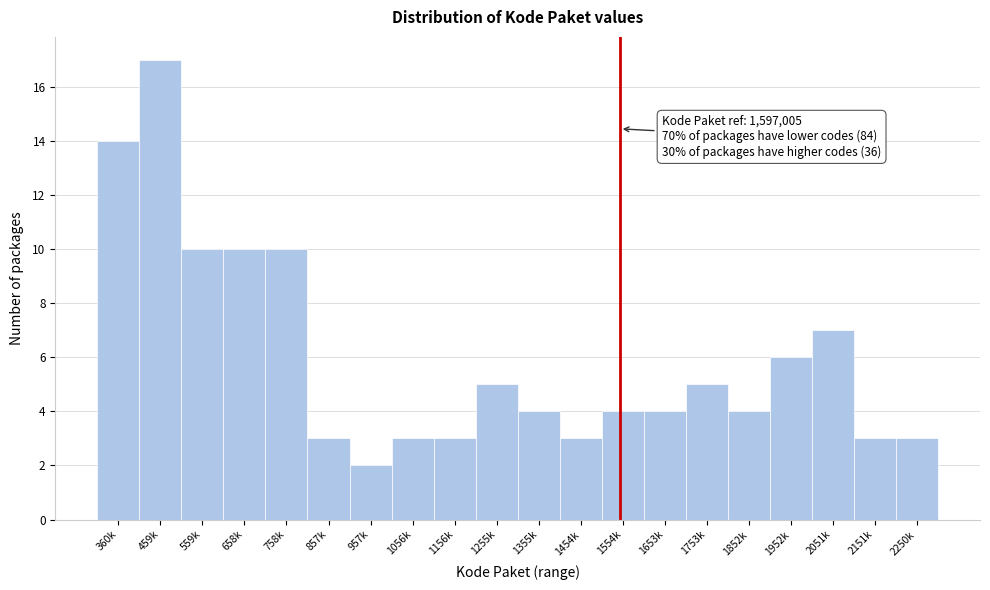

Reading right to left, transcribe all the data shown in this chart.

2250k=3	2151k=3	2051k=7	1952k=6	1852k=4	1753k=5	1653k=4	1554k=4	1454k=3	1355k=4	1255k=5	1156k=3	1056k=3	957k=2	857k=3	758k=10	658k=10	559k=10	459k=17	360k=14